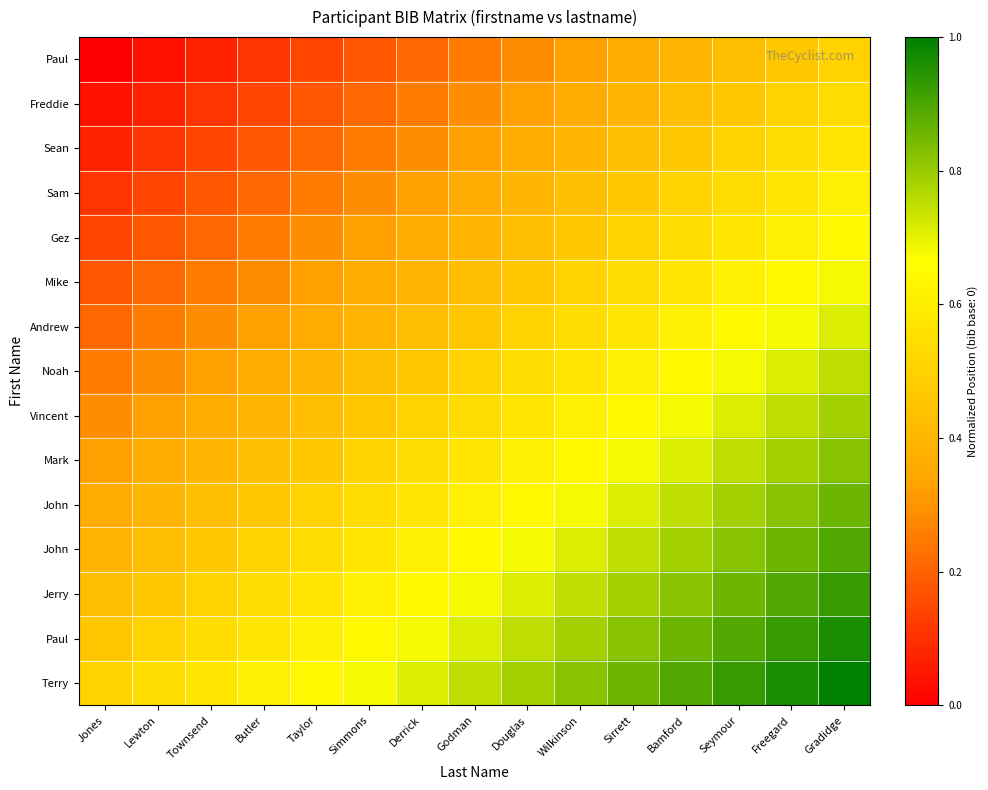

At which category is the sum across all series the highest?

Gradidge